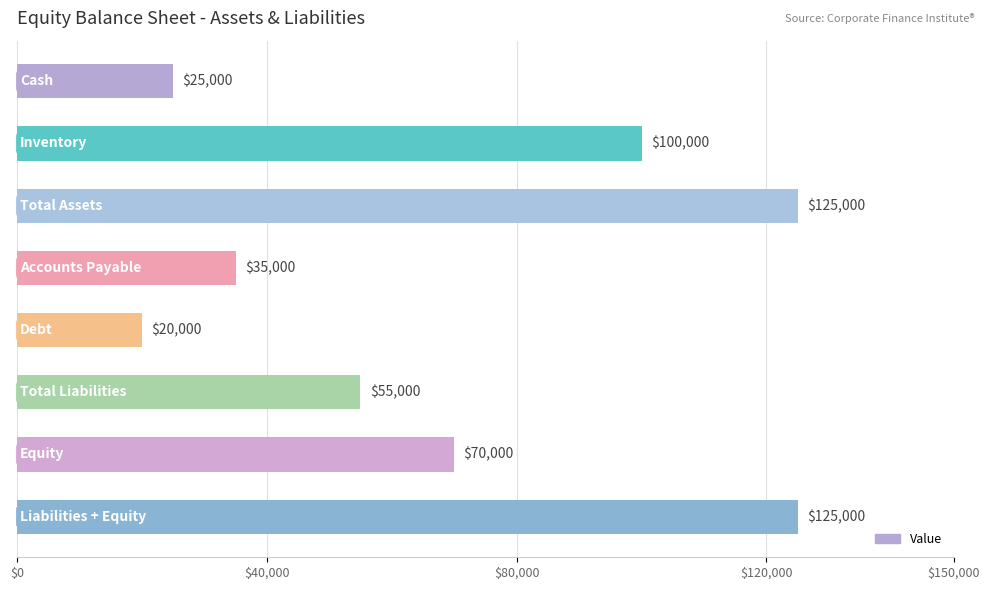

What is the maximum value shown in the chart?

125000